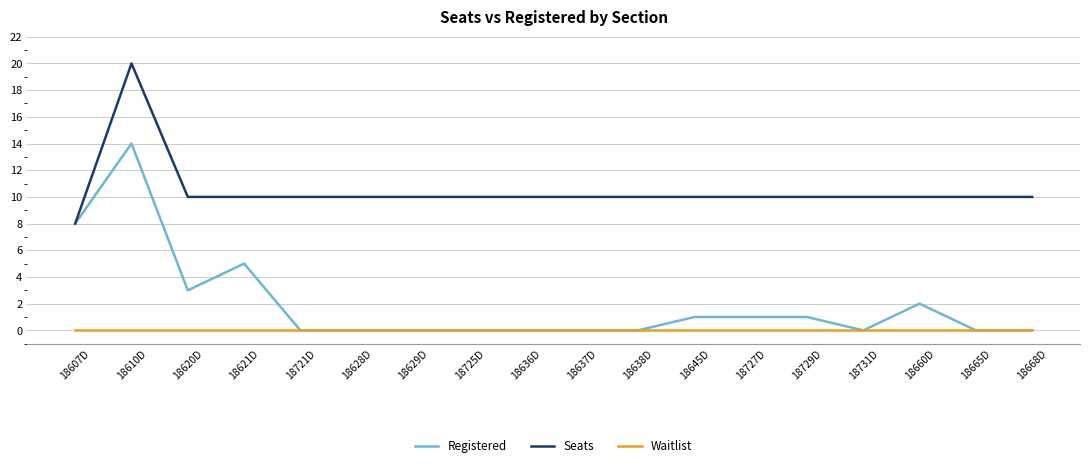

List the series in order of their peak value, highest first.

Seats, Registered, Waitlist